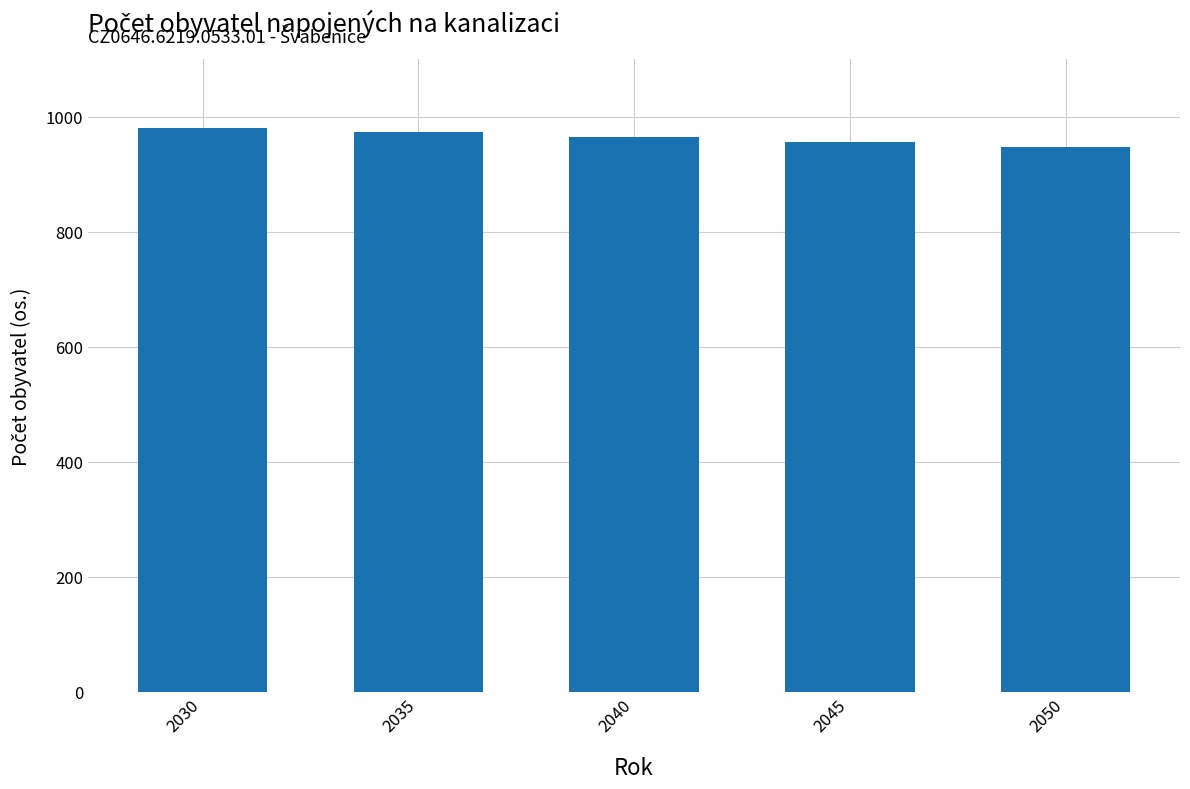

What is the minimum value shown in the chart?

947